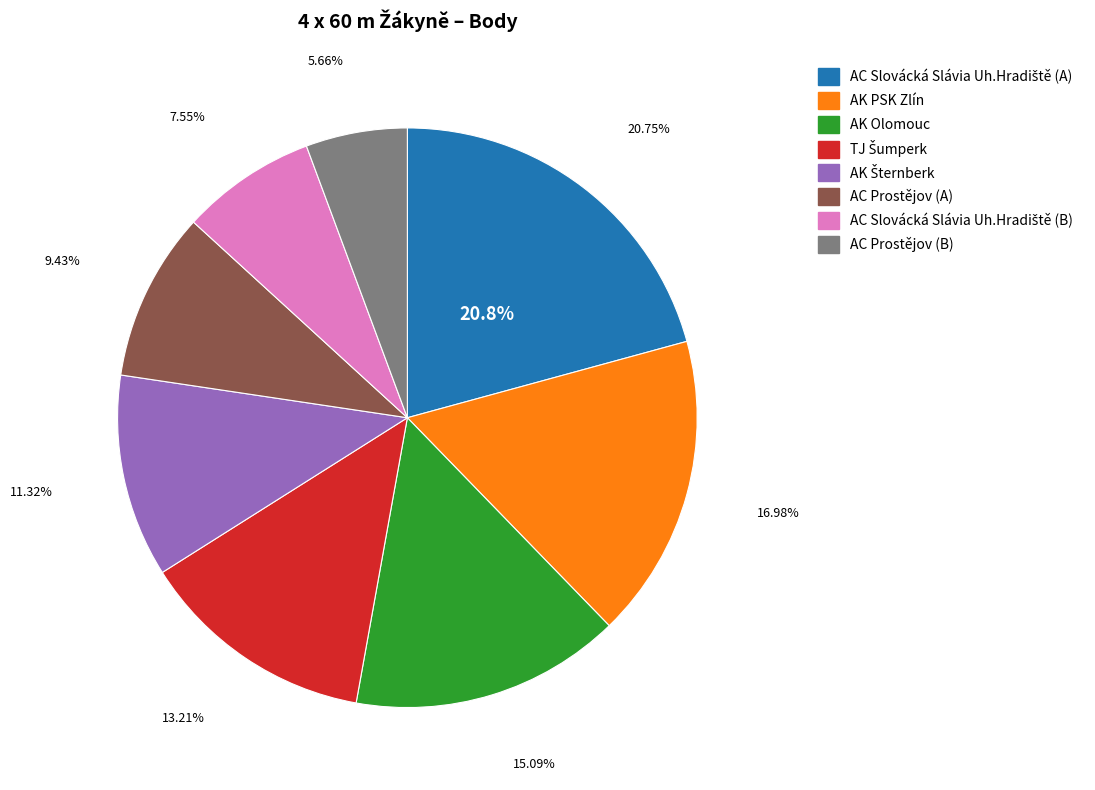

What is the change in value from AC Slovácká Slávia Uh.Hradiště (A) to AC Prostějov (A)?

-6